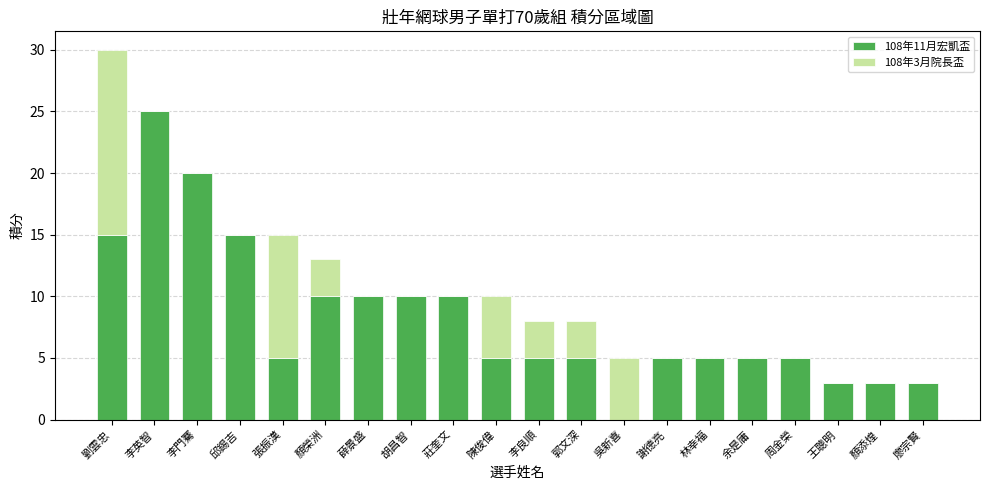

Count the number of data series in this chart.

2